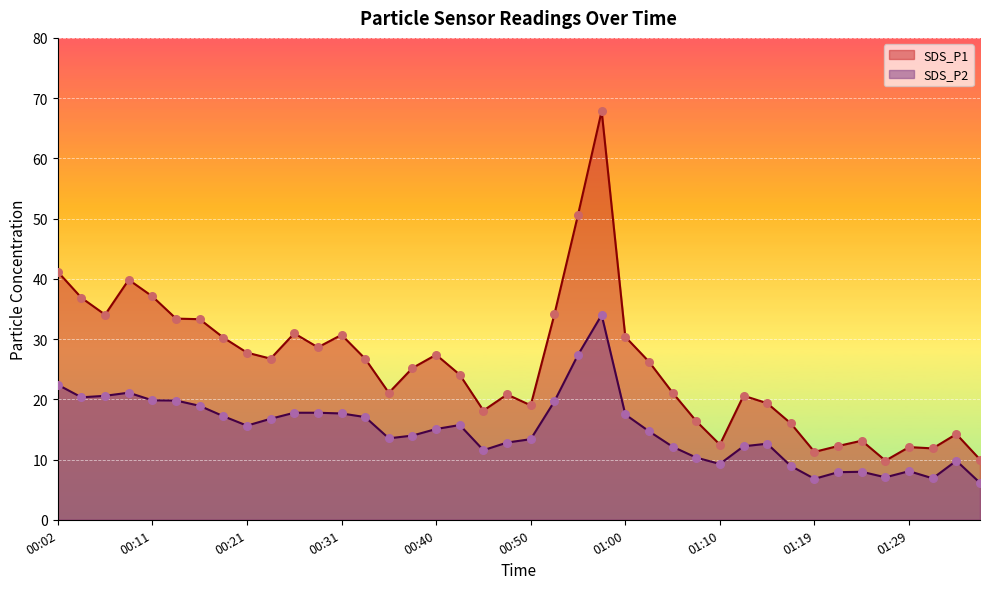

At which category is the sum across all series the highest?

00:57